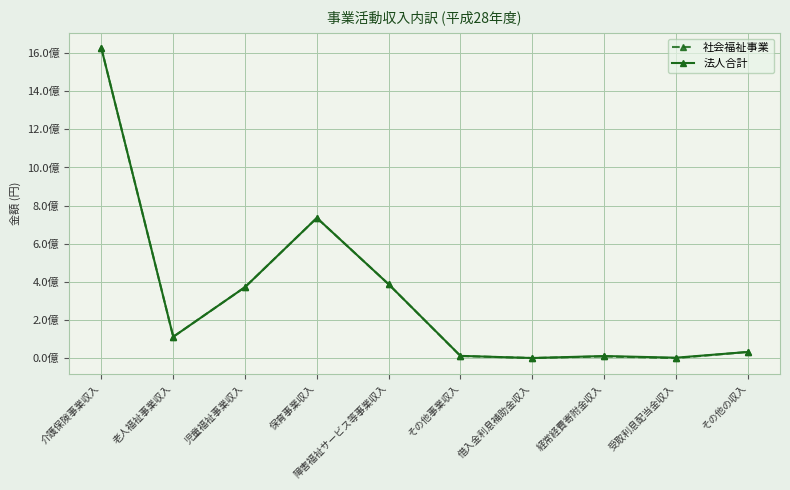

What is the label of the 4th point from the right?

借入金利息補助金収入